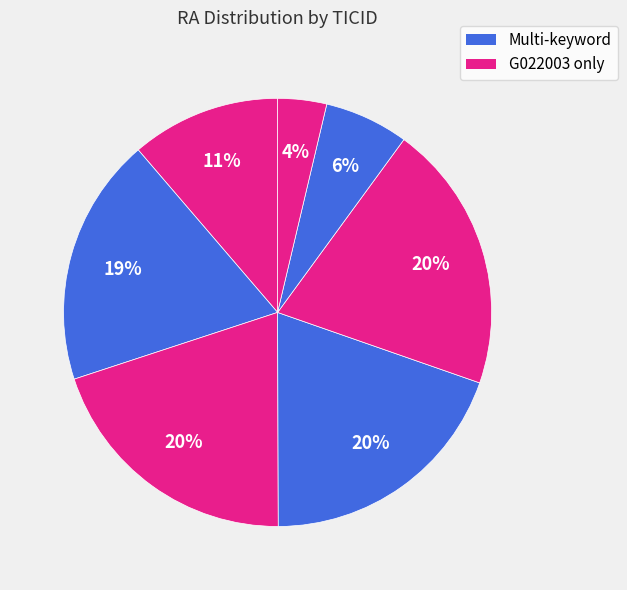

Count the number of slices in the pie.

7